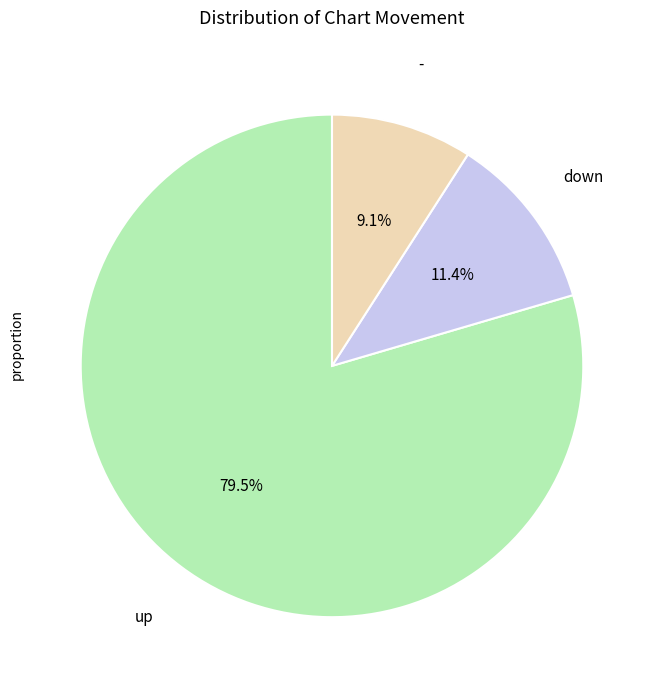

Does any single category account for the majority?

Yes